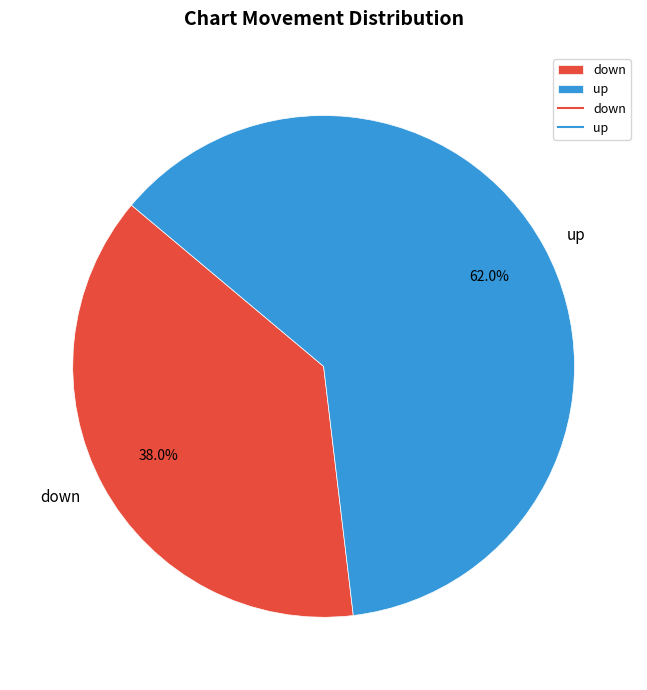

Does any single category account for the majority?

Yes